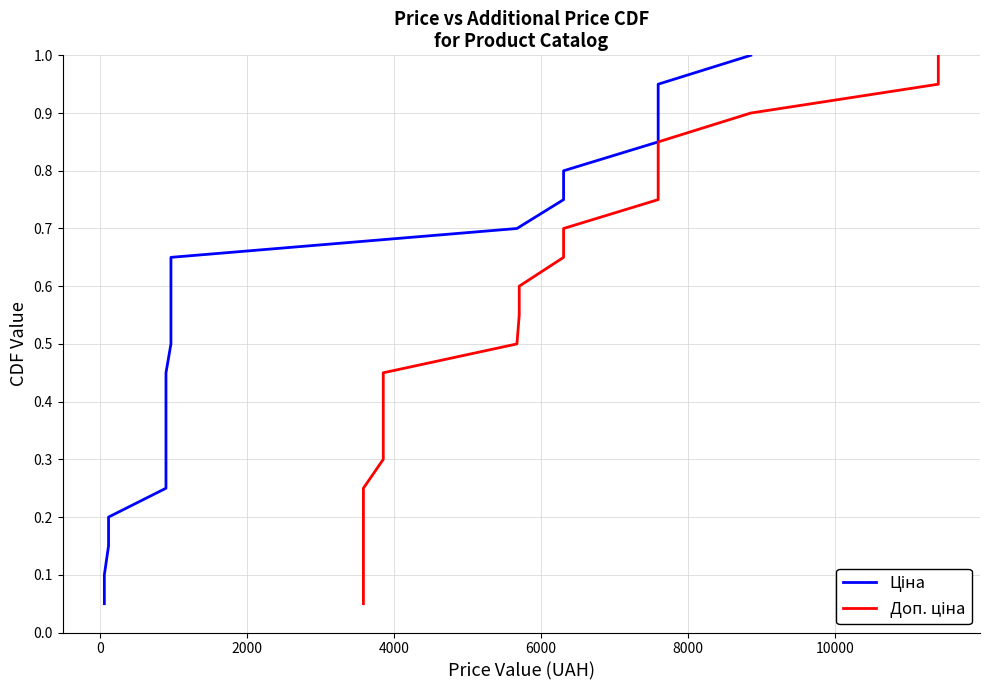

What is the maximum value for Ціна?

1.0